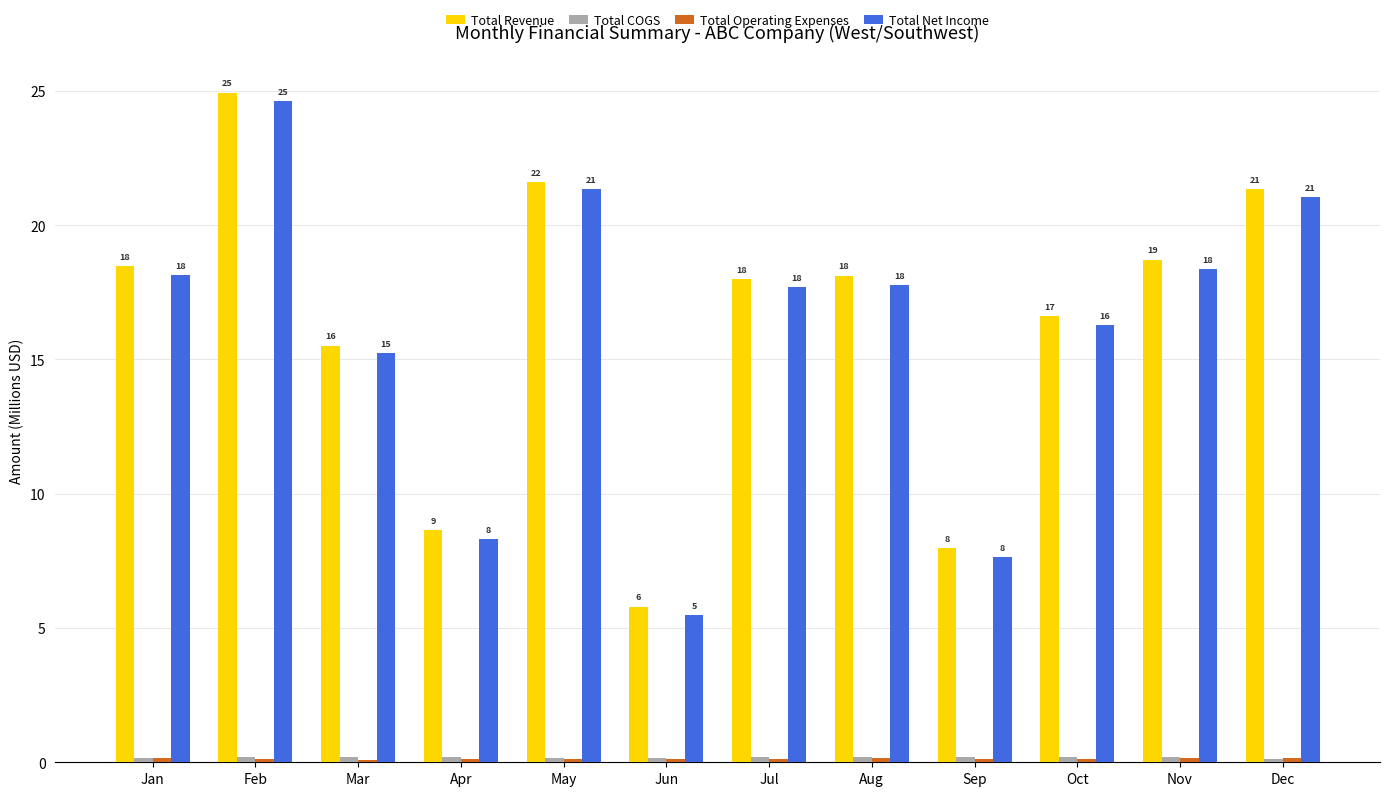

Which label corresponds to the largest value in the chart?

Feb